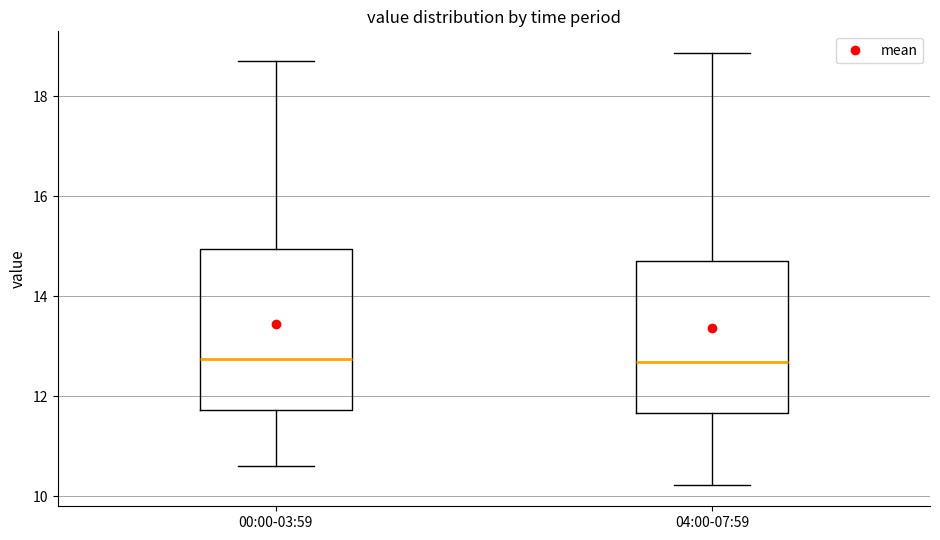

Where does the median line of the box for 04:00-07:59 sit on the y-axis? The values are not printed on the chart, so give them approximately, as read against the axis.

12.6